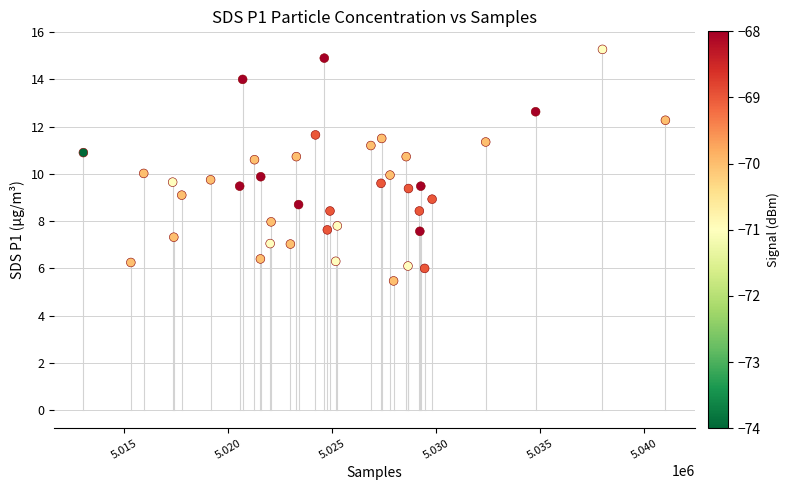

What is the range of Y values (max minus min)?

9.8